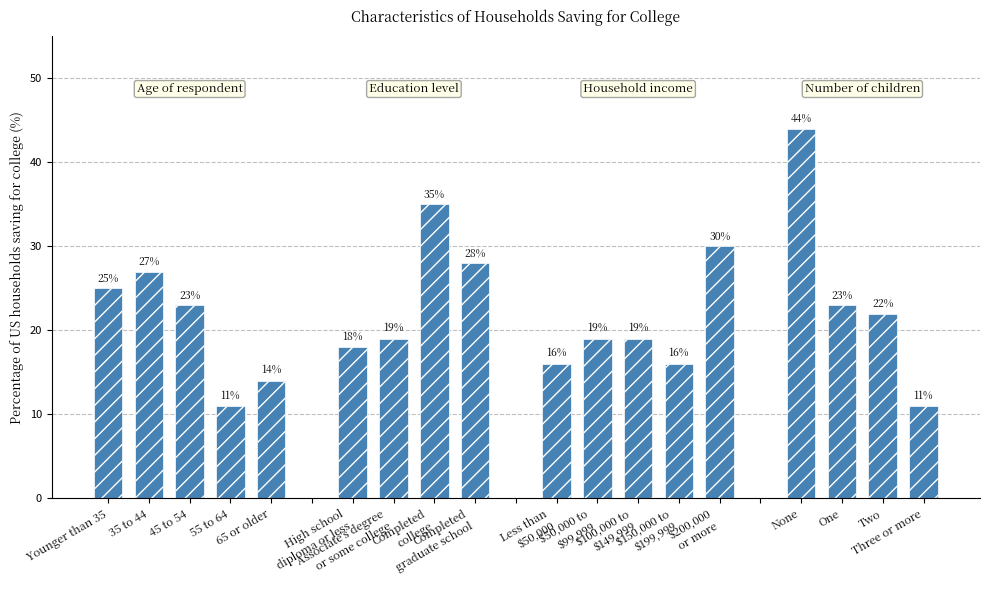

What is the greatest value displayed?

44